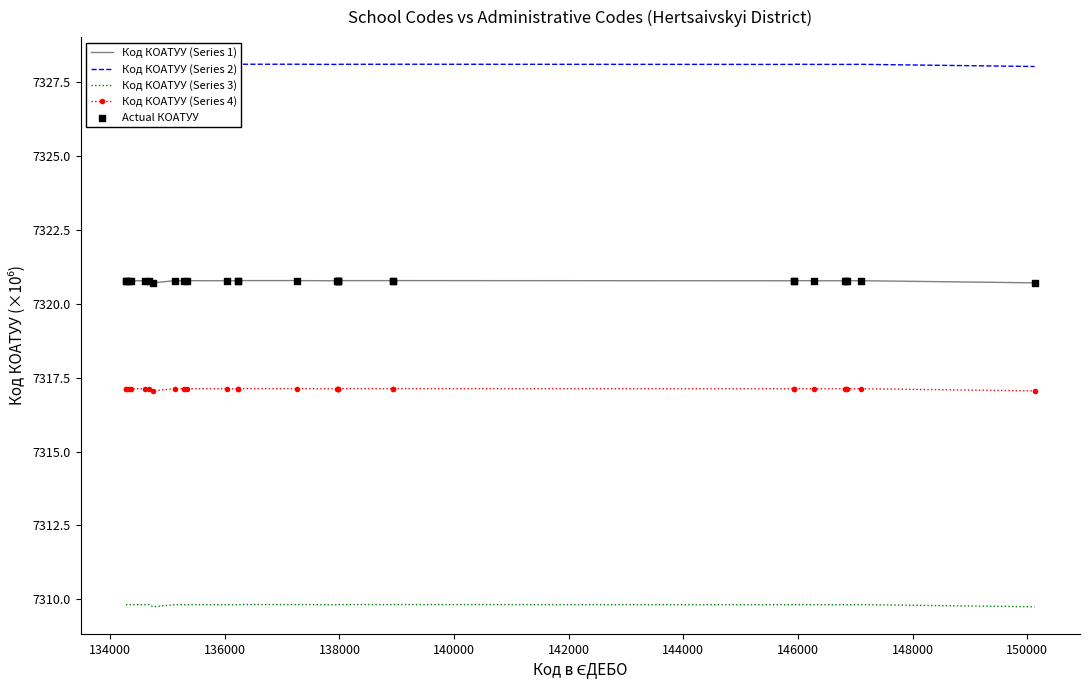

What are all the series names shown in the legend?

Код КОАТУУ (Series 1), Код КОАТУУ (Series 2), Код КОАТУУ (Series 3), Код КОАТУУ (Series 4), Actual КОАТУУ